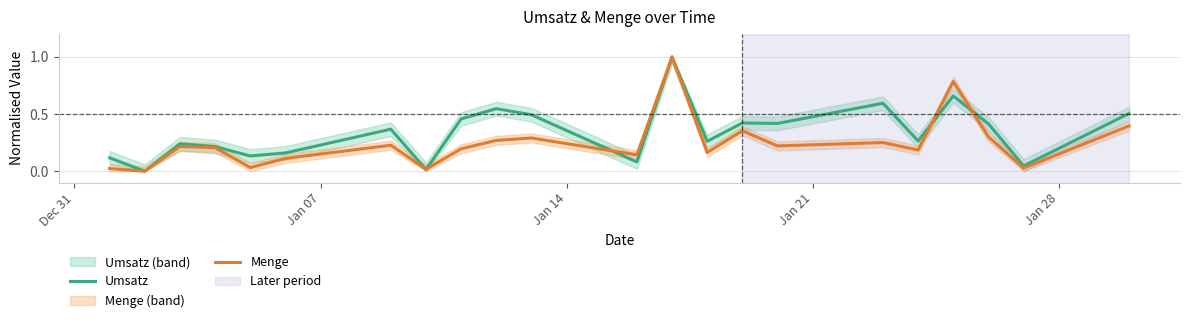

Reading left to right, extract all data points from this chart.

Umsatz: 0.1	0.0	0.2	0.2	0.1	0.2	0.4	0.0	0.5	0.5	0.5	0.1	1.0	0.3	0.4	0.4	0.6	0.3	0.7	0.4	0.0	0.5
Menge: 0.0	0.0	0.2	0.2	0.0	0.1	0.2	0.0	0.2	0.3	0.3	0.1	1.0	0.2	0.4	0.2	0.3	0.2	0.8	0.3	0.0	0.4